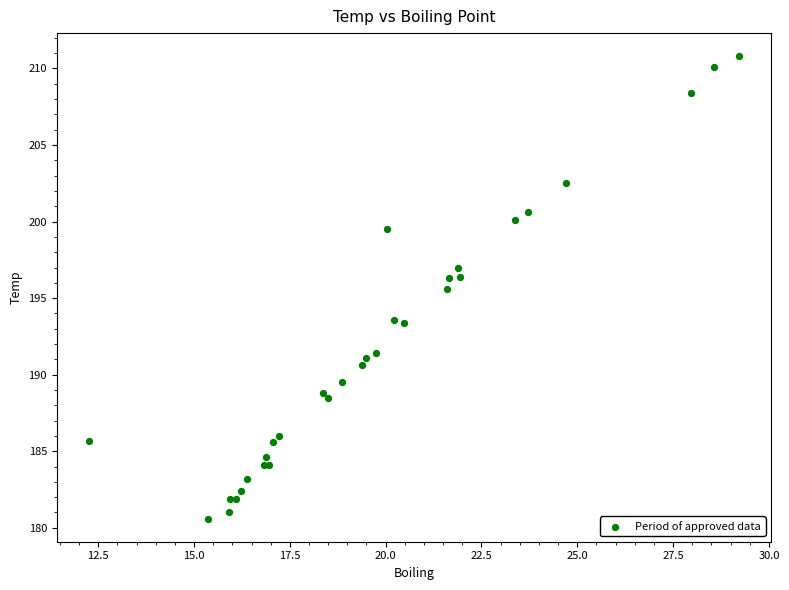

What Y value in the scatter plot is closest to 195?

195.6